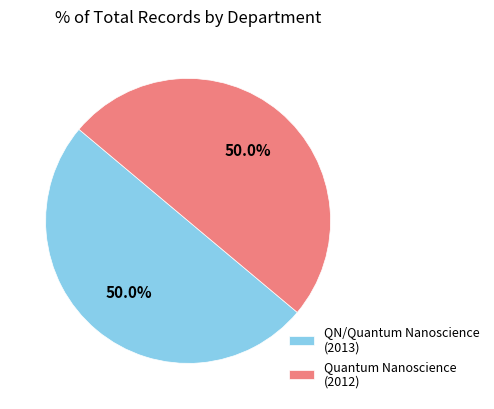

How many segments does this pie chart have?

2